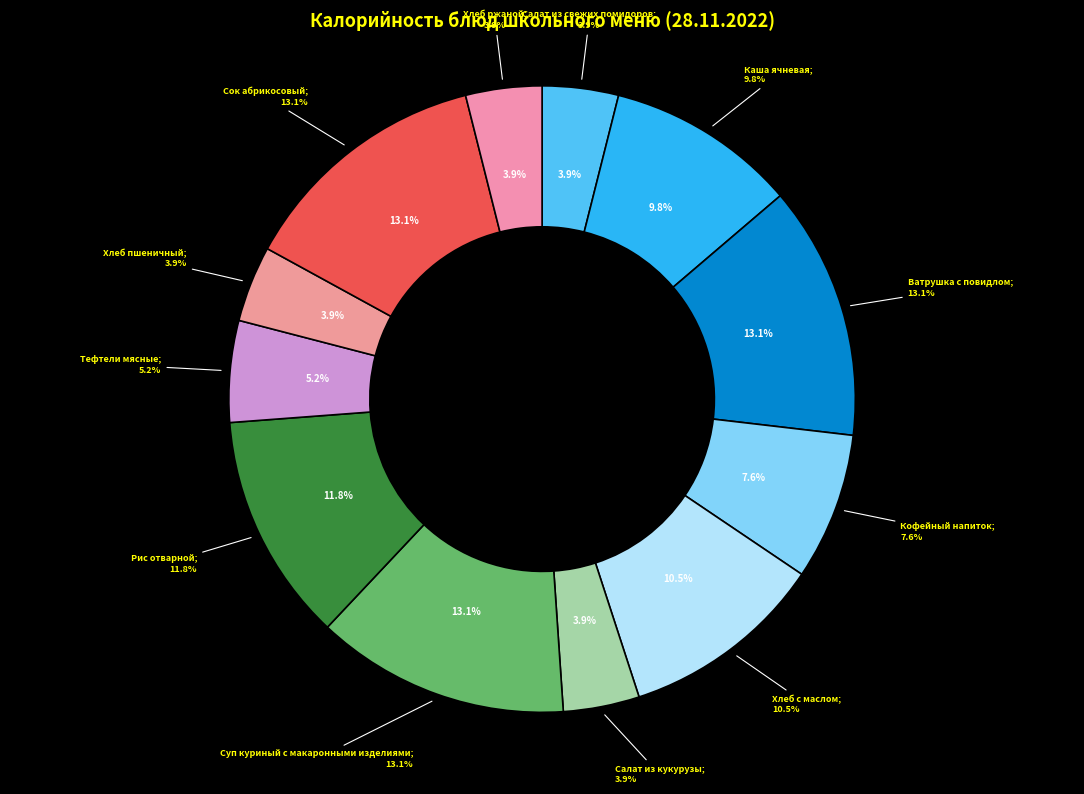

Is it true that Хлеб с маслом is 11% of the pie?

True